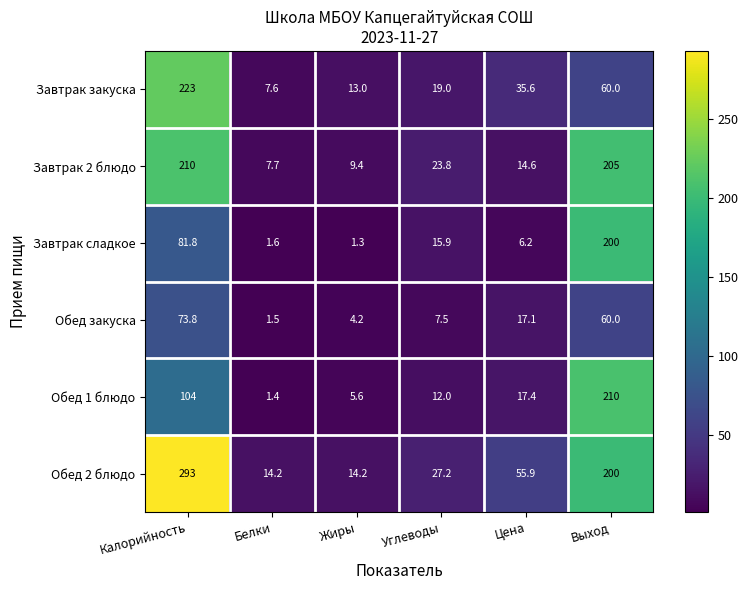

Which series has the largest range (max minus min)?

Обед 2 блюдо